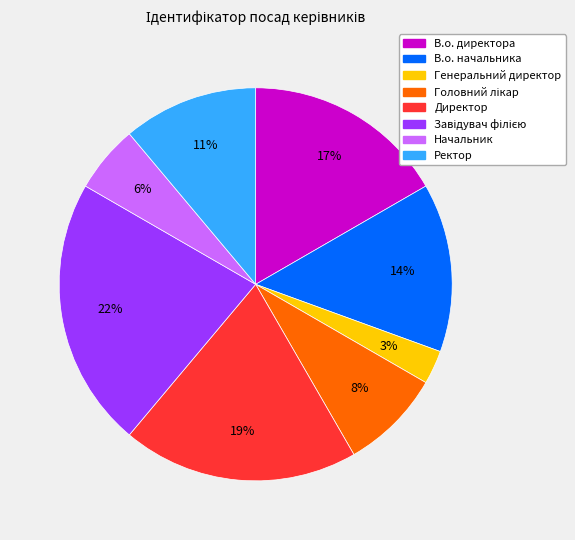

Does any single category account for the majority?

No